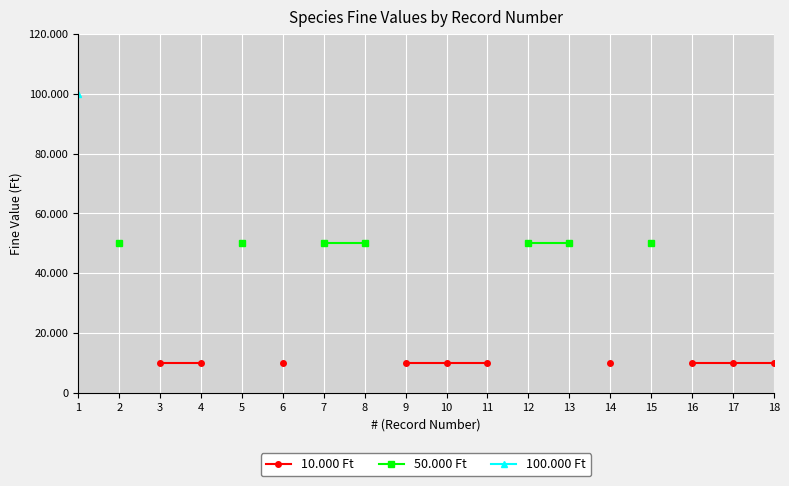

Which category has the highest value across all series?

1